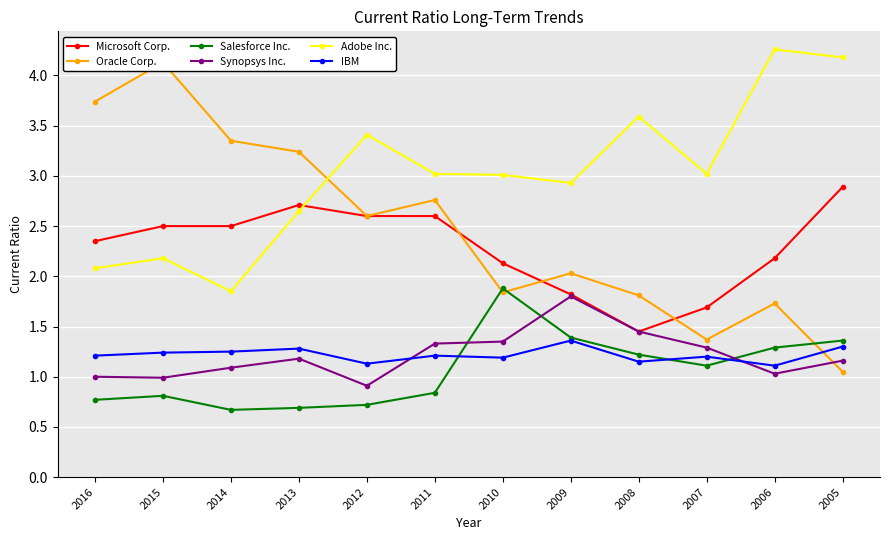

The Salesforce Inc. series shows 2.7 at 2010. True or false?

False